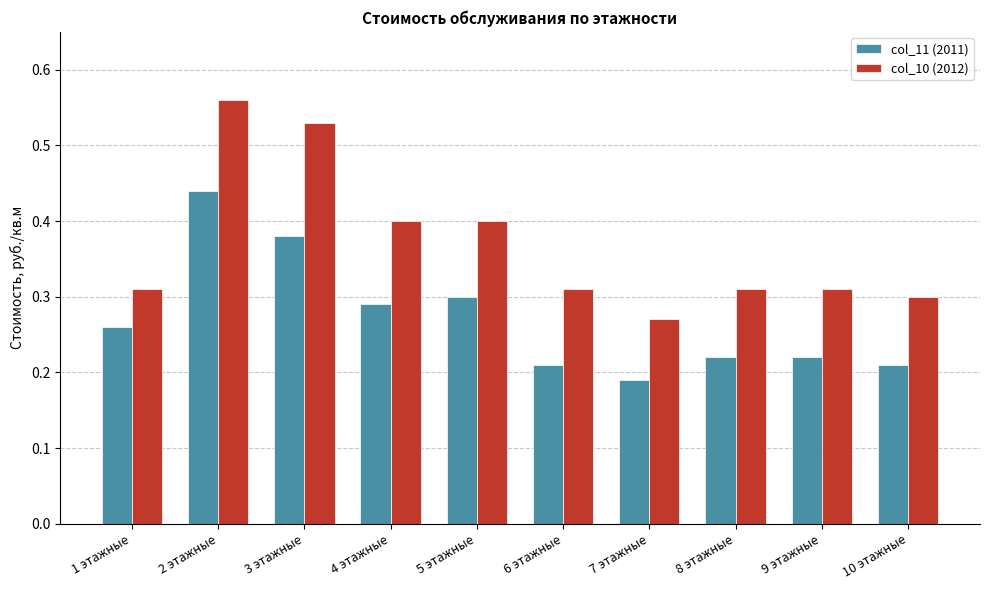

How many col_11 (2011) values are between 0 and 1?

10